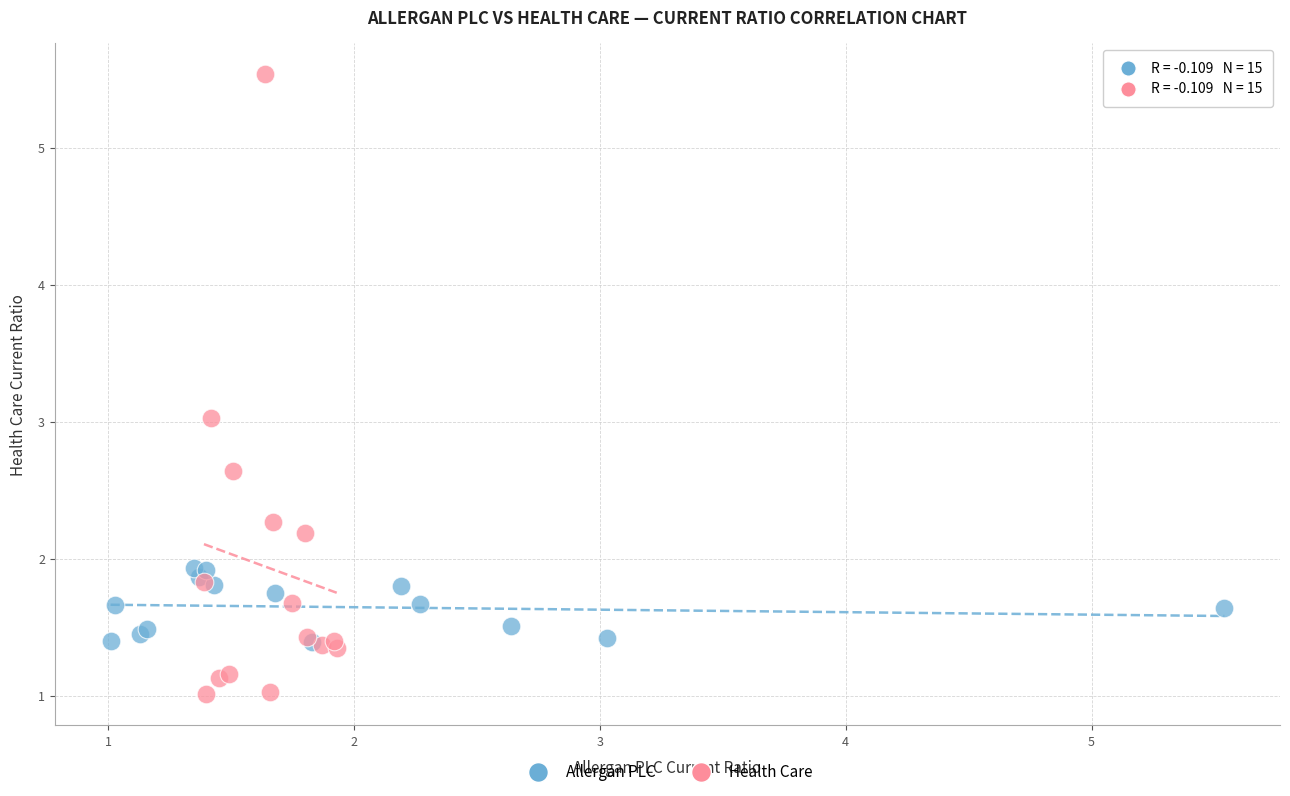

Which series reaches the minimum Y coordinate?

Health Care